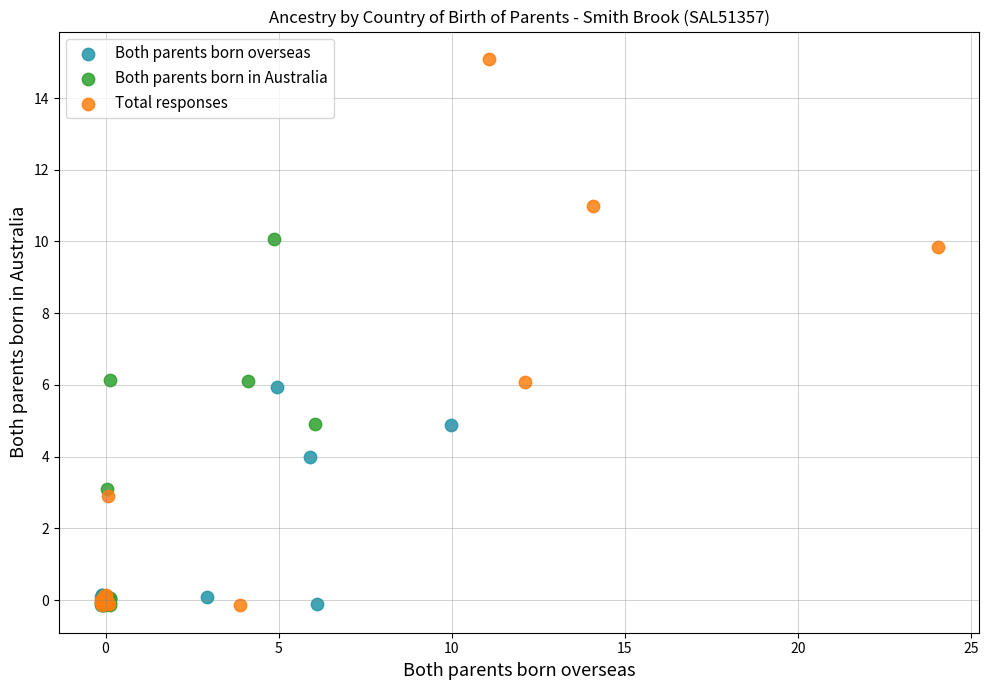

Which series reaches the maximum Y coordinate?

Total responses